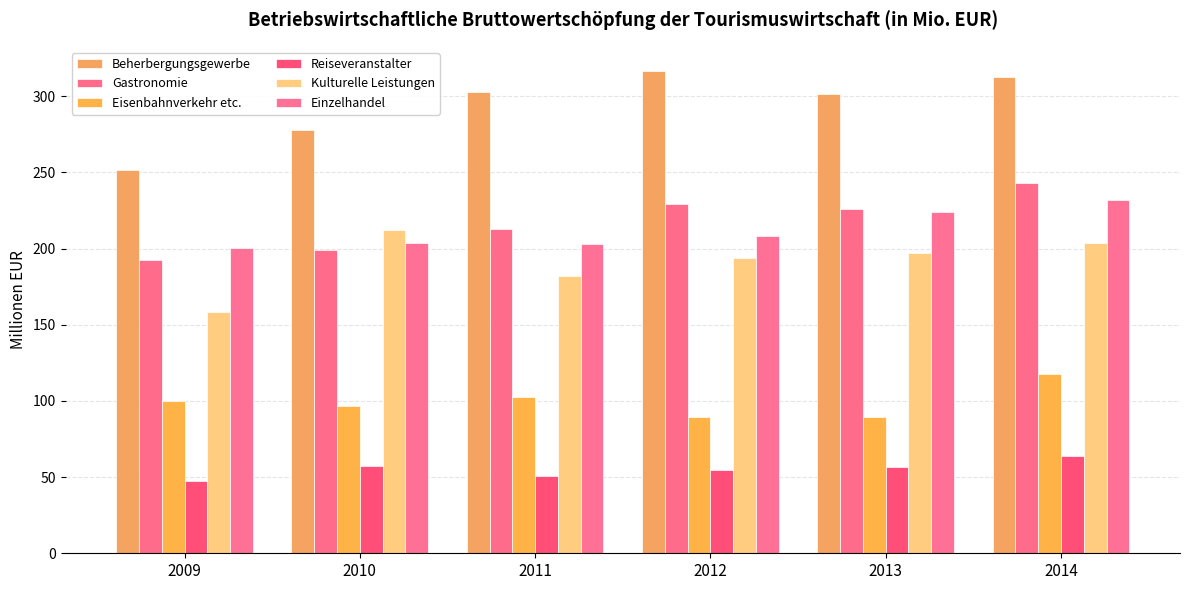

Rank the categories by Gastronomie value from lowest to highest.

2009, 2010, 2011, 2013, 2012, 2014